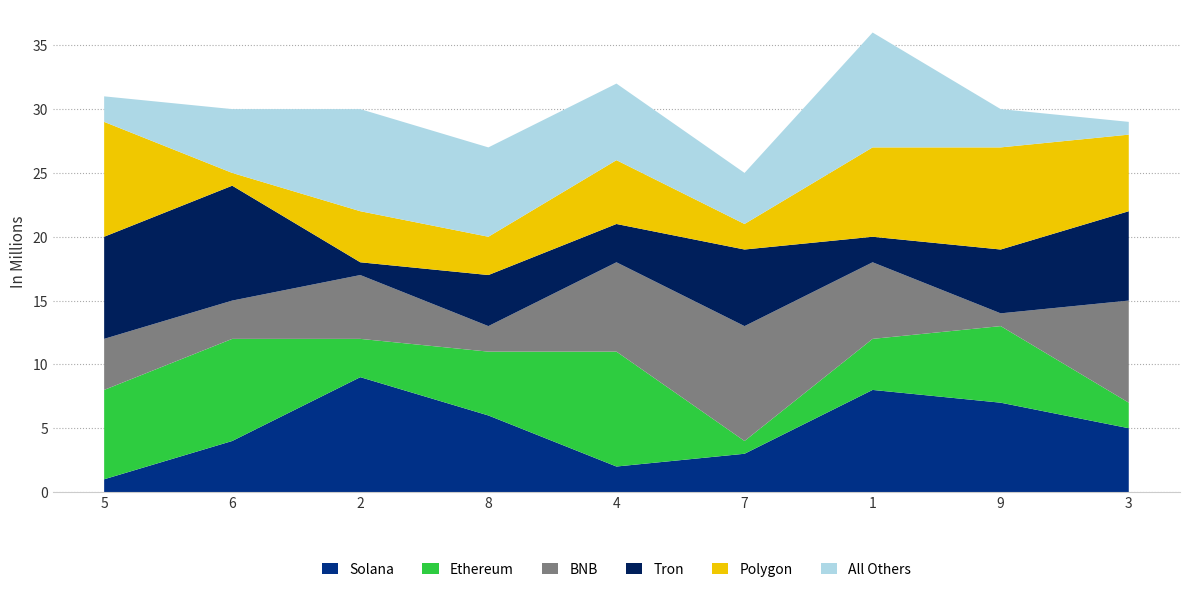

Is it true that Solana equals 4 at 4?

False